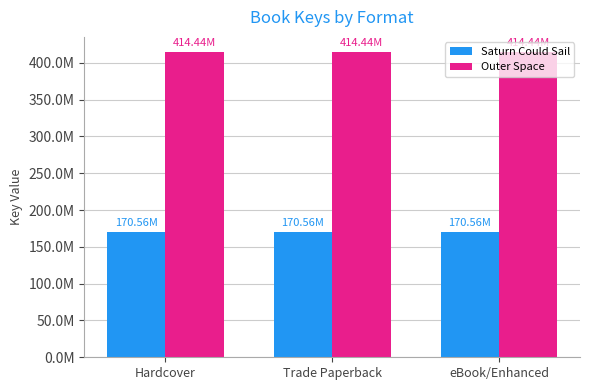

Does the chart contain stacked bars?

No